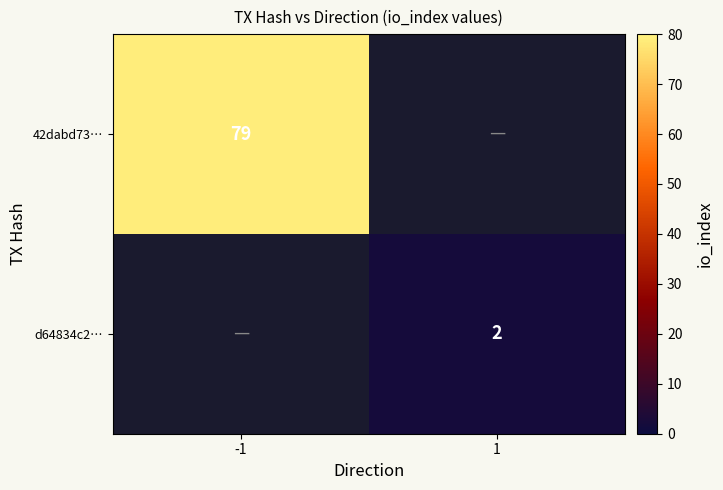

Is it true that 42dabd73… equals 79 at -1?

True